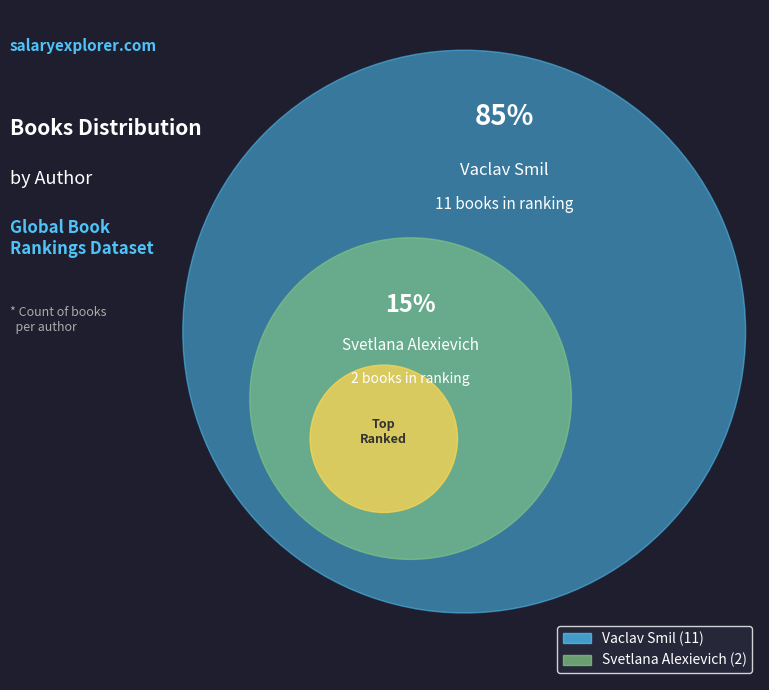

To the nearest percent, what portion does Svetlana Alexievich represent?

15%